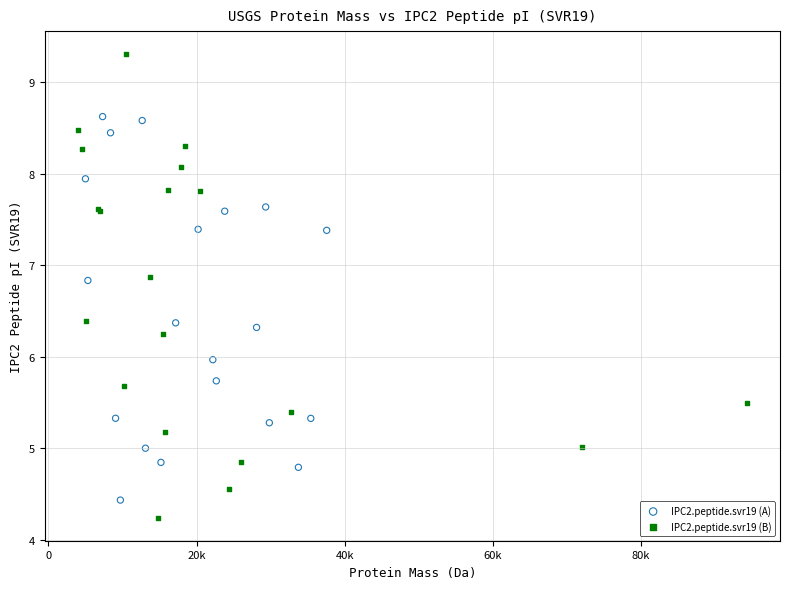

Which series reaches the minimum Y coordinate?

IPC2.peptide.svr19 (B)